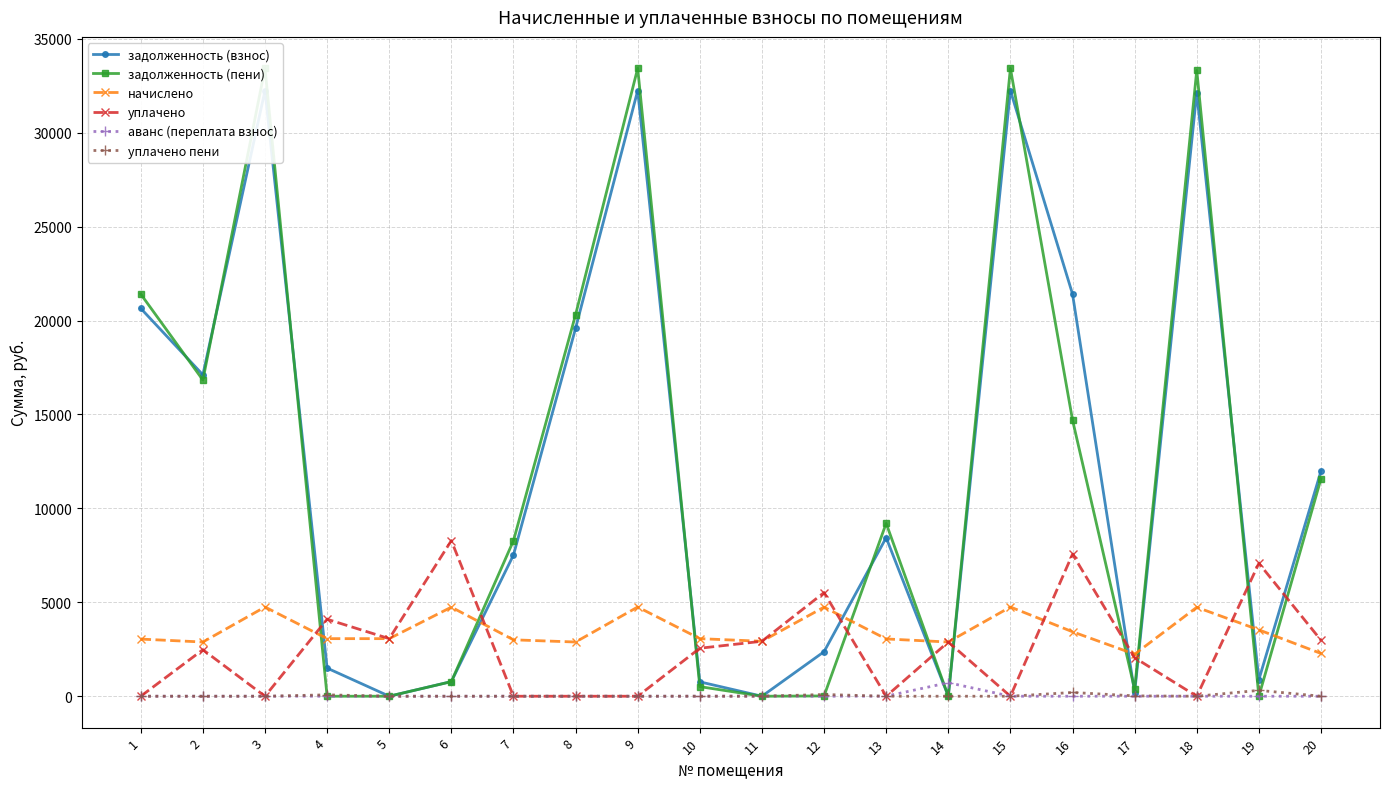

Reading right to left, what are all the values shown in this chart?

задолженность (взнос): 20=11987.2	19=883.4	18=32133.4	17=186.6	16=21411.7	15=32239.2	14=0.0	13=8441.0	12=2370.6	11=0.0	10=766.1	9=32239.2	8=19587.1	7=7517.6	6=779.4	5=0.6	4=1498.0	3=32239.2	2=17110.9	1=20645.8
задолженность (пени): 20=11576.2	19=0.0	18=33317.0	17=373.6	16=14706.1	15=33426.7	14=0.0	13=9203.4	12=15.4	11=0.0	10=510.9	9=33426.7	8=20308.6	7=8280.0	6=778.0	5=0.9	4=0.0	3=33426.7	2=16832.4	1=21406.3
начислено: 20=2277.6	19=3533.4	18=4734.6	17=2238.6	16=3432.0	15=4750.2	14=2886.0	13=3049.8	12=4742.4	11=2925.0	10=3065.4	9=4750.2	8=2886.0	7=3002.9	6=4742.4	5=3065.4	4=3065.4	3=4750.2	2=2886.0	1=3042.0
уплачено: 20=2980.4	19=7075.7	18=0.0	17=2050.7	16=7563.6	15=0.0	14=2889.0	13=0.0	12=5517.4	11=2926.2	10=2554.5	9=0.0	8=0.0	7=0.0	6=8284.0	5=3065.0	4=4099.0	3=0.0	2=2476.2	1=0.0
аванс (переплата взнос): 20=0.0	19=0.0	18=0.0	17=0.0	16=0.0	15=0.0	14=722.0	13=0.0	12=0.0	11=9.3	10=0.0	9=0.0	8=0.0	7=0.0	6=0.0	5=0.0	4=0.0	3=0.0	2=0.0	1=0.0
уплачено пени: 20=0.0	19=312.3	18=0.0	17=18.8	16=200.0	15=0.0	14=0.0	13=0.0	12=92.2	11=0.0	10=2.2	9=0.0	8=0.0	7=0.0	6=0.0	5=0.0	4=73.9	3=0.0	2=0.0	1=0.0